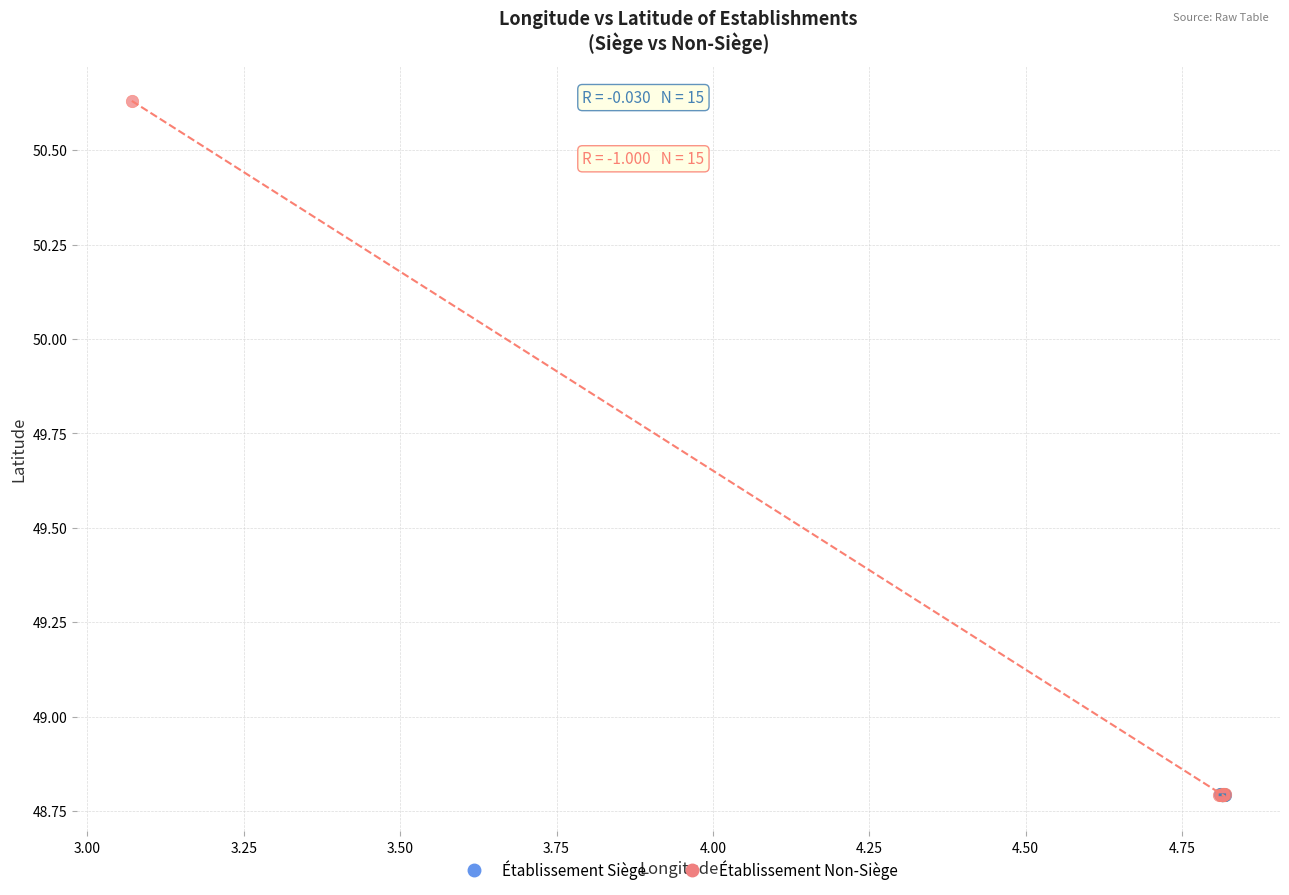

Which series reaches the maximum Y coordinate?

Établissement Non-Siège